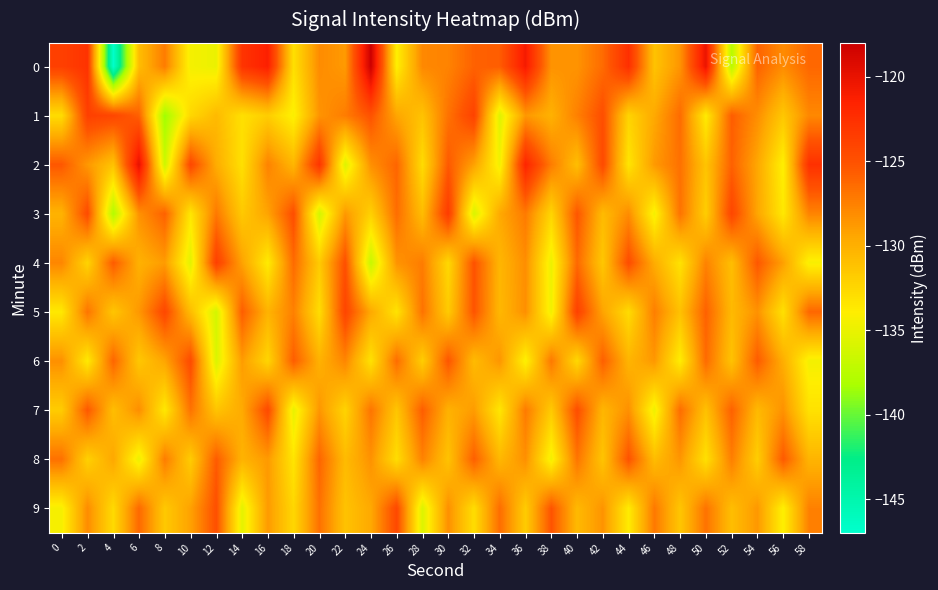

Which category has the highest value across all series?

24